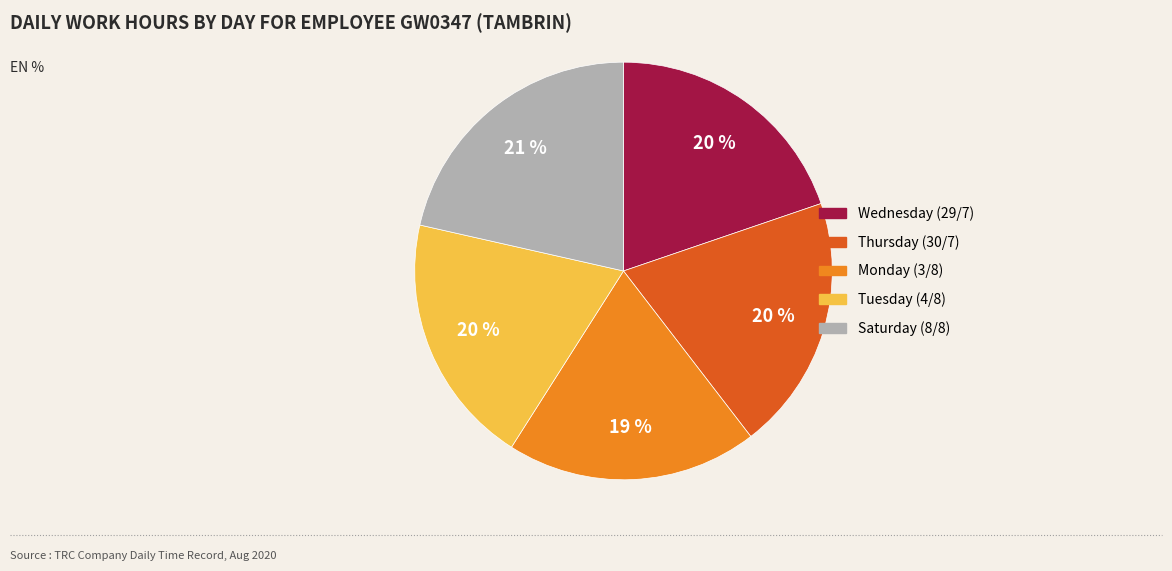

Is there a majority slice in this chart?

No